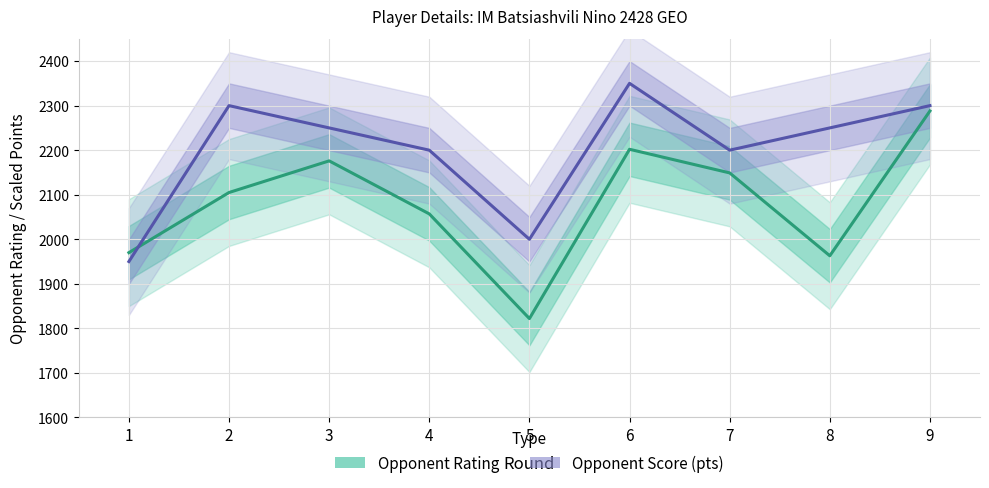

At which label is Opponent Rating closest to 2055?

4